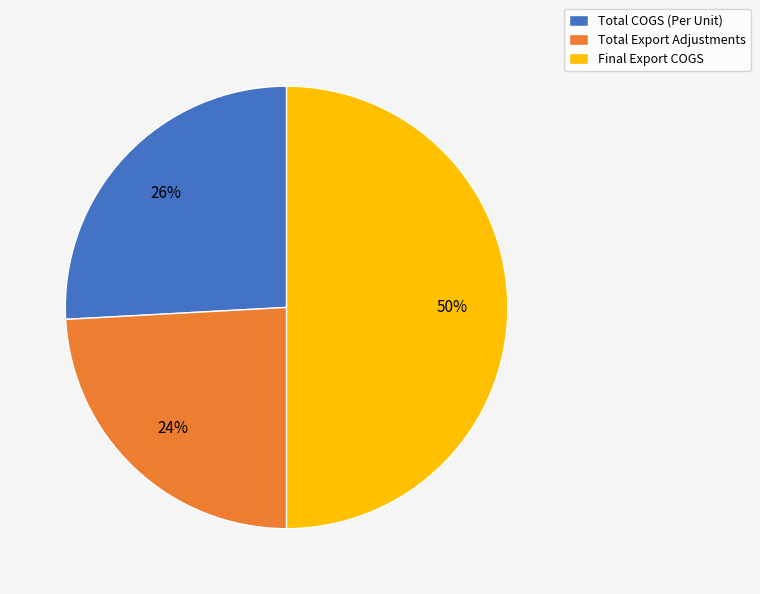

Is the sum of Total COGS (Per Unit) and Final Export COGS greater than half?

Yes